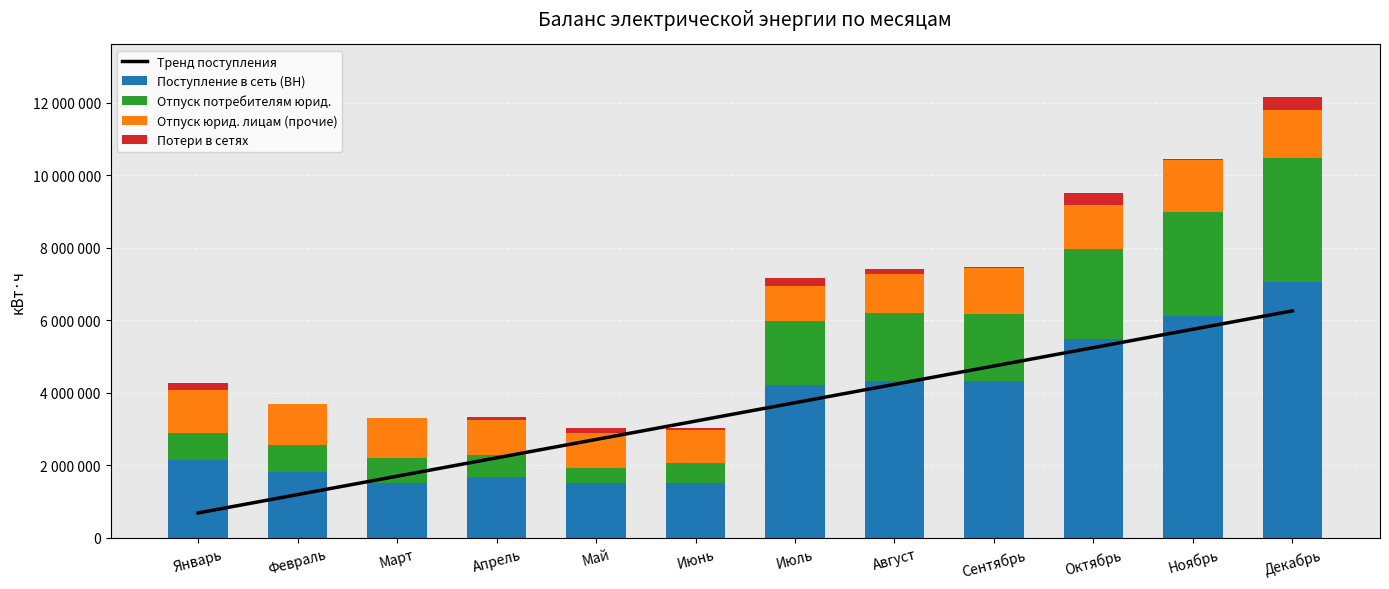

What is the difference between the highest and lowest values at Ноябрь?

6084965.0